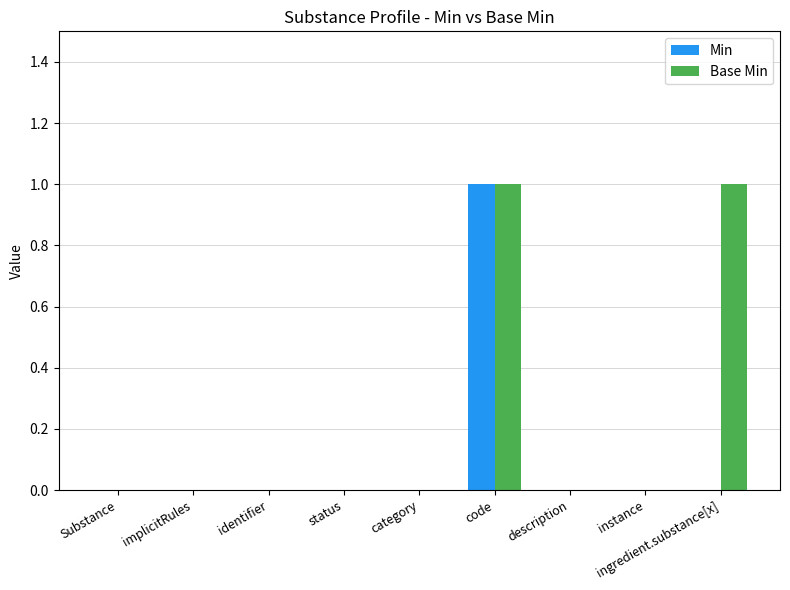

Count the Base Min values in the range 0 to 1.

9